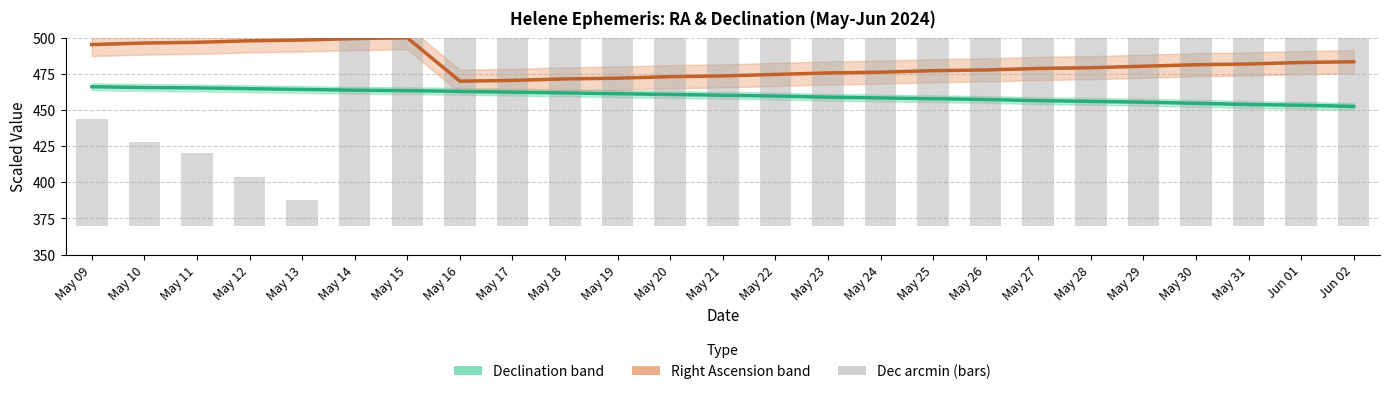

Does the chart contain stacked bars?

No